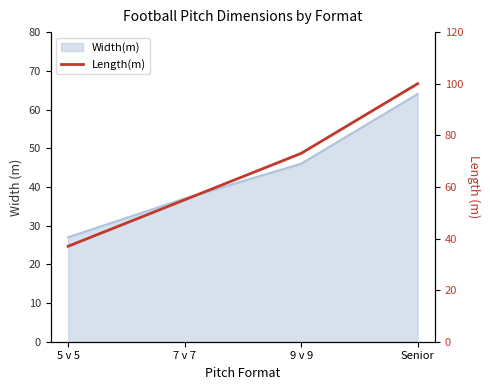

The chart shows a value of 37 at 5 v 5. True or false?

True